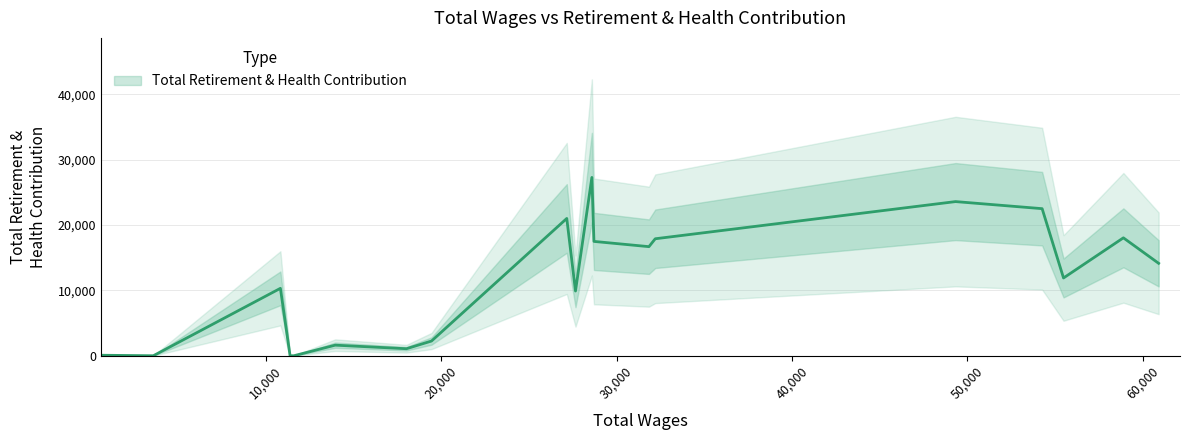

True or false: the data shows 31625 at Childrens Center Teacher (49331).

False